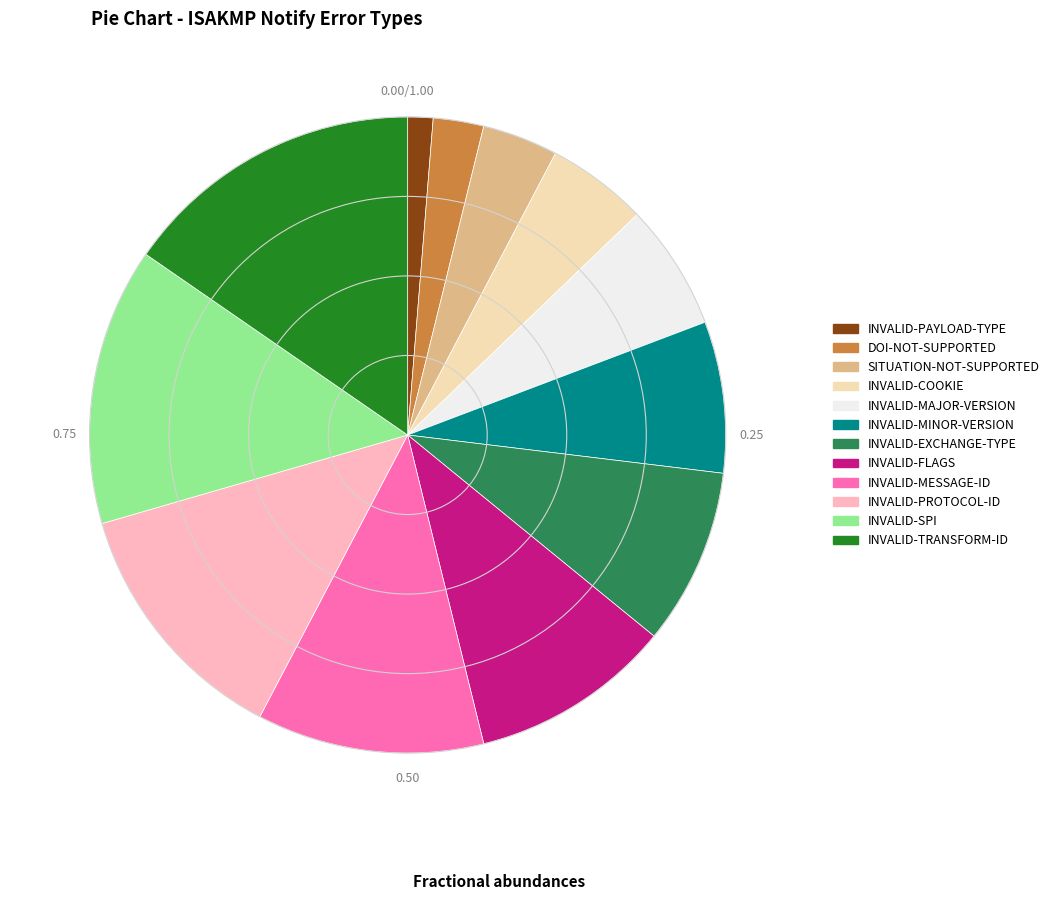

Rank the categories by value from highest to lowest.

INVALID-TRANSFORM-ID, INVALID-SPI, INVALID-PROTOCOL-ID, INVALID-MESSAGE-ID, INVALID-FLAGS, INVALID-EXCHANGE-TYPE, INVALID-MINOR-VERSION, INVALID-MAJOR-VERSION, INVALID-COOKIE, SITUATION-NOT-SUPPORTED, DOI-NOT-SUPPORTED, INVALID-PAYLOAD-TYPE